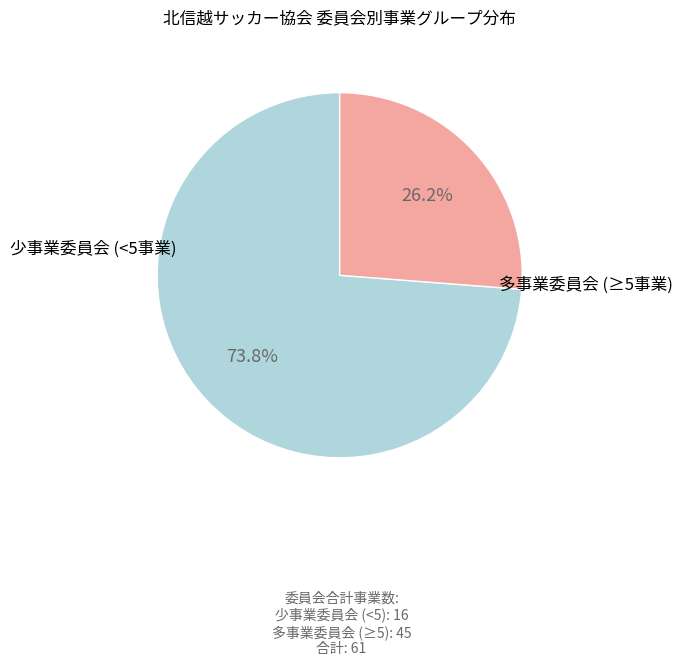

Is there a majority slice in this chart?

Yes